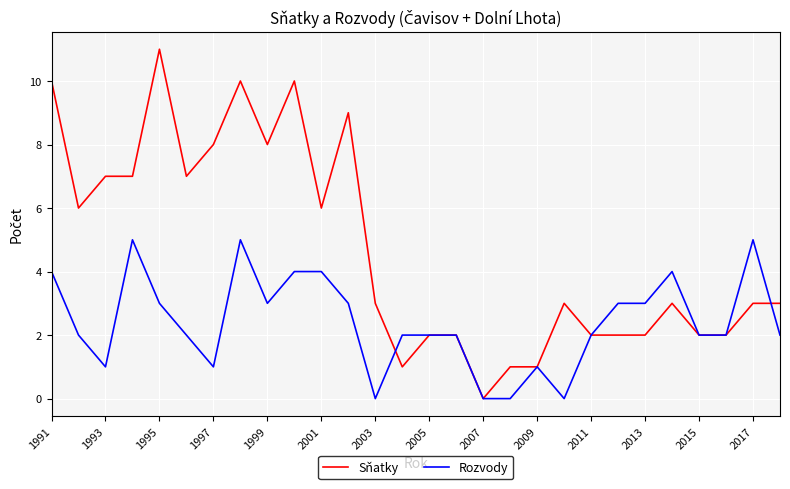

What are all the series names shown in the legend?

Sňatky, Rozvody